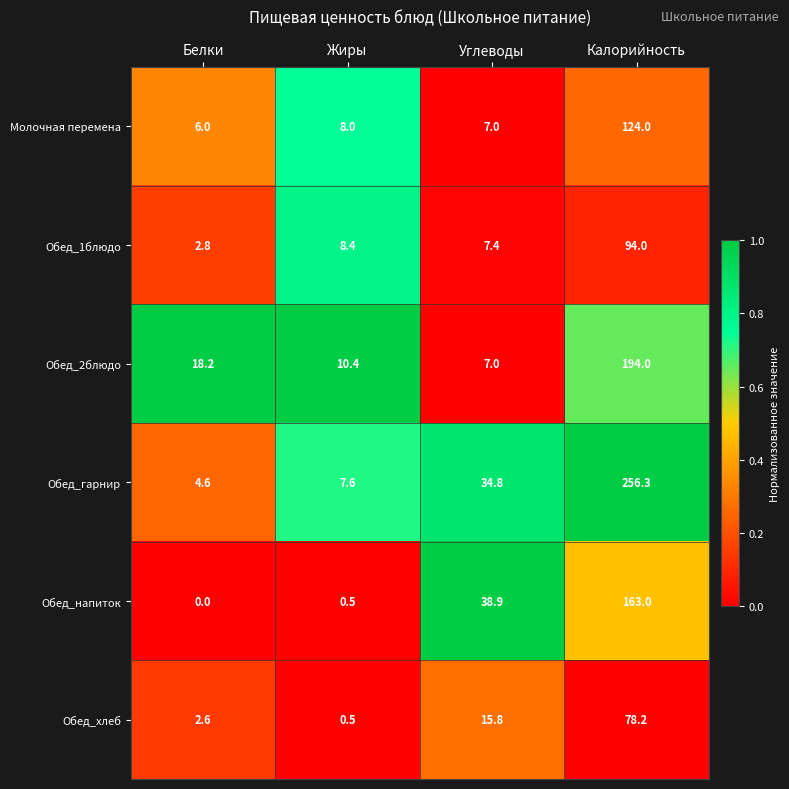

What is the sum of all Обед_1блюдо values?

112.6